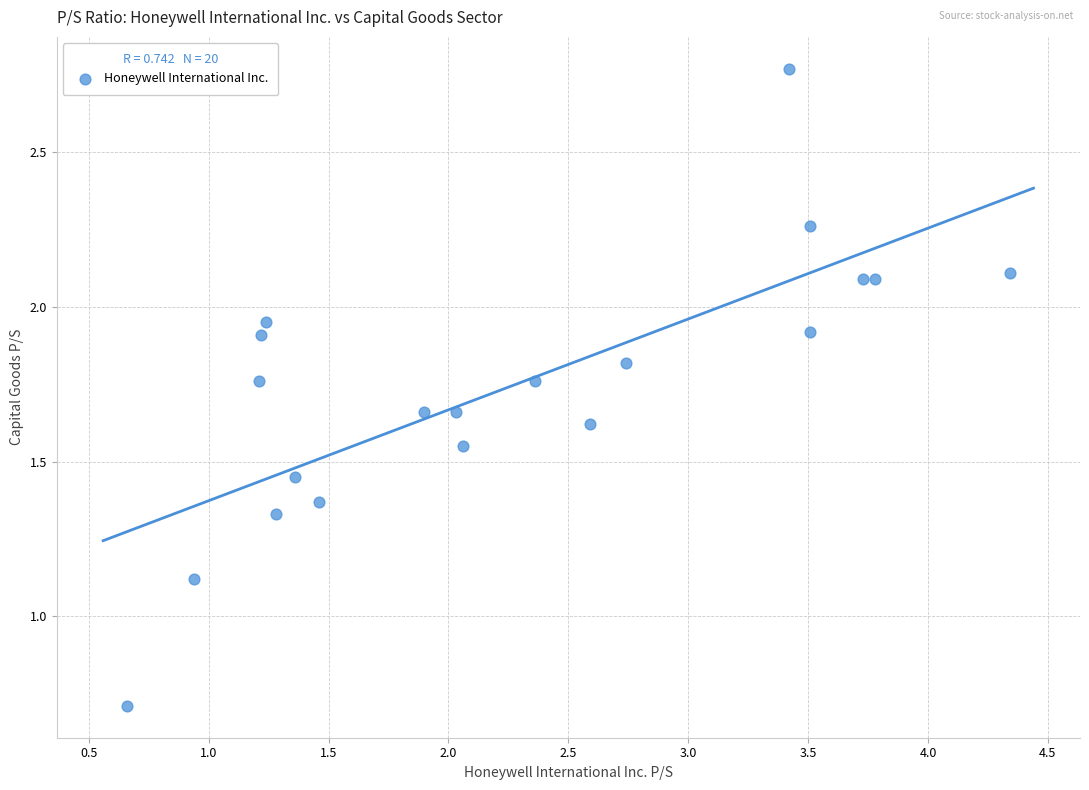

What Y value in the scatter plot is closest to 1?

1.1